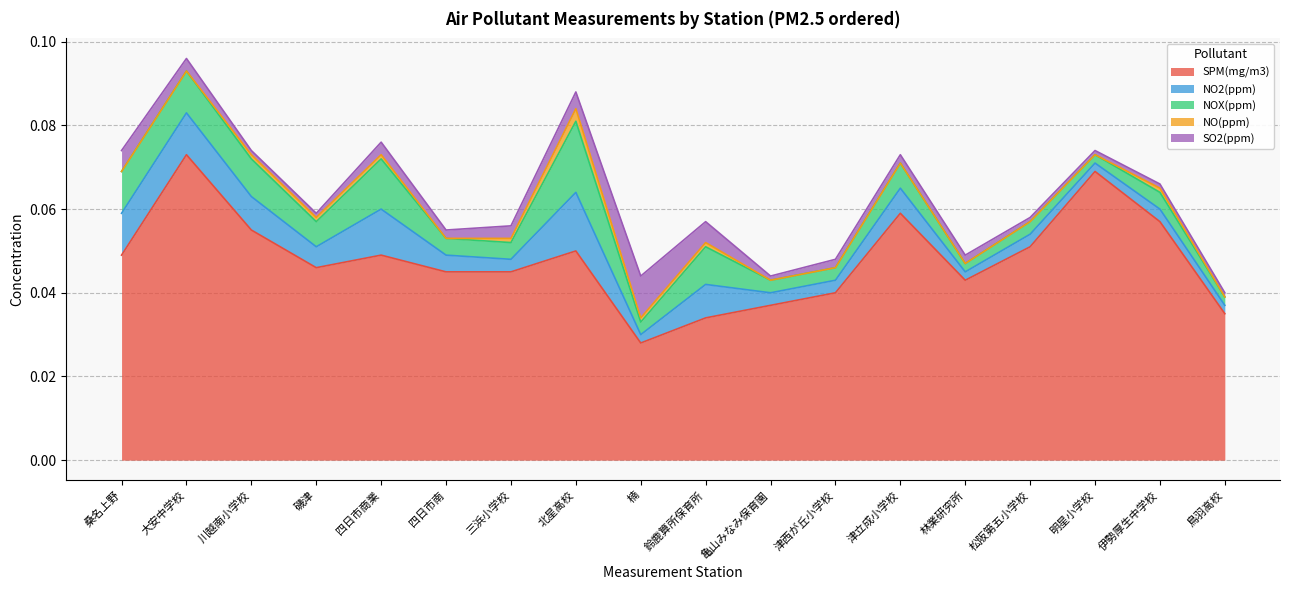

Where is the first local maximum for NOX(ppm)?

四日市商業